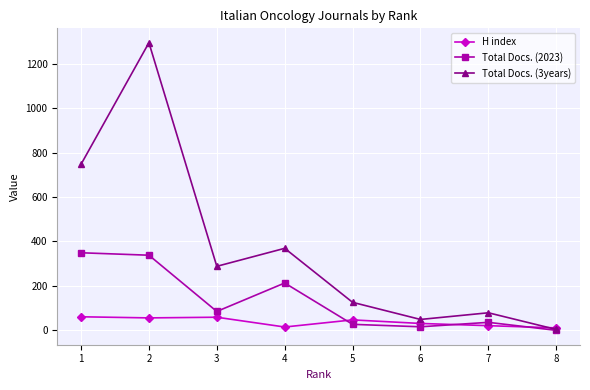

Is this an area chart (filled region under the line)?

No